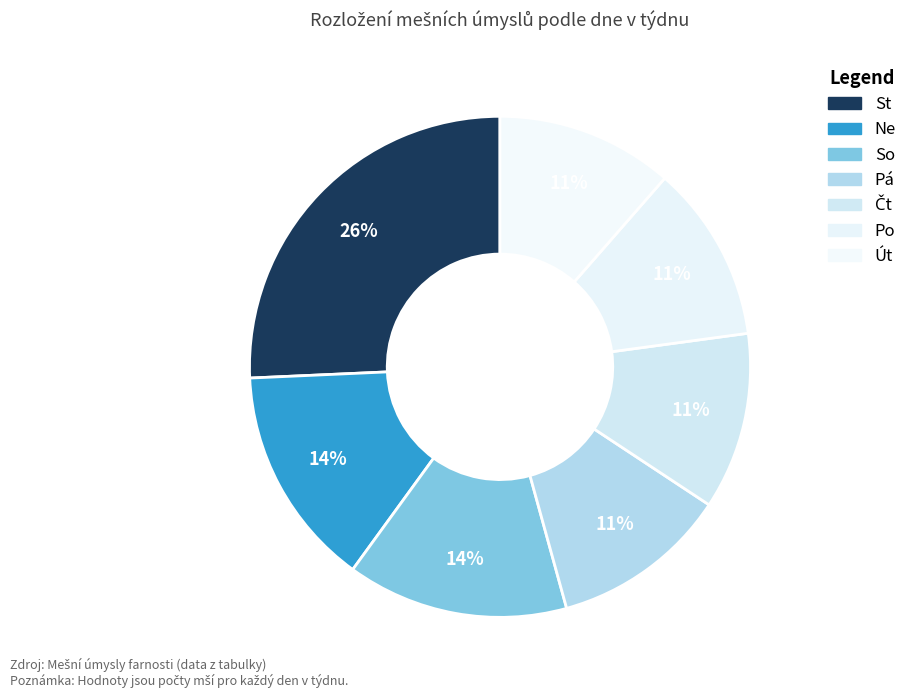

Is there any slice that represents more than half of the pie?

No